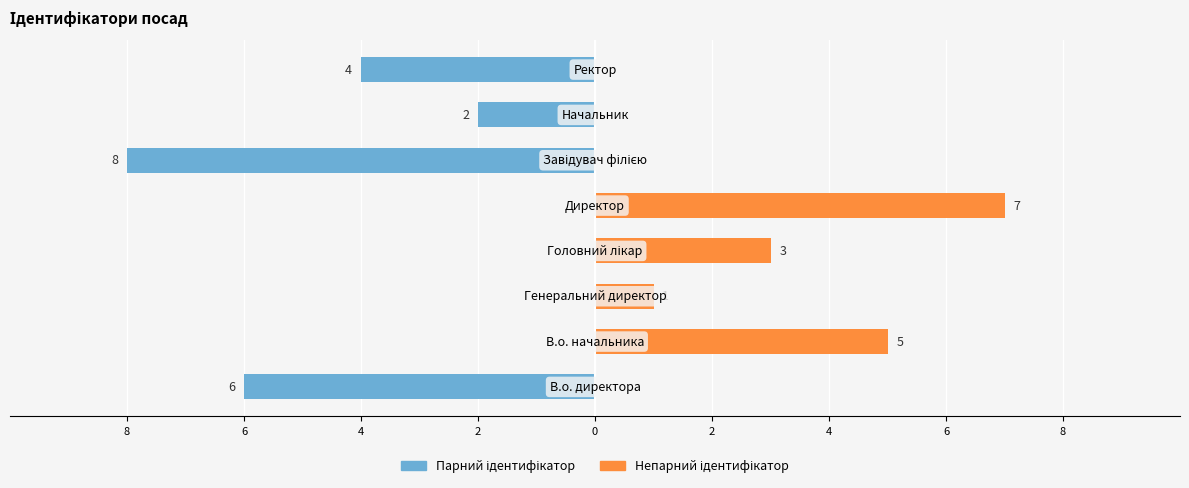

Are the bars horizontal?

Yes